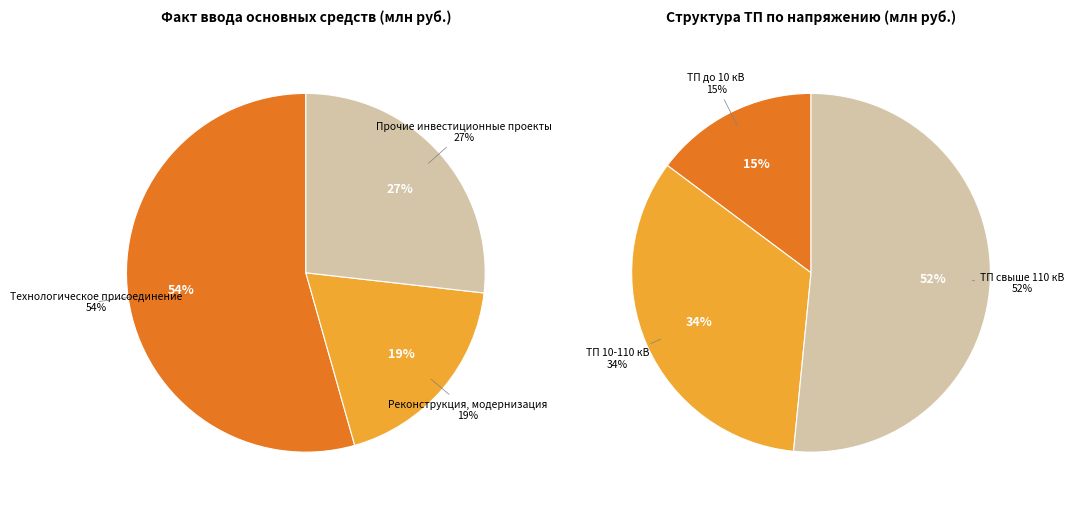

To the nearest percent, what is the combined percentage of Технологическое присоединение and Реконструкция, модернизация?

73%